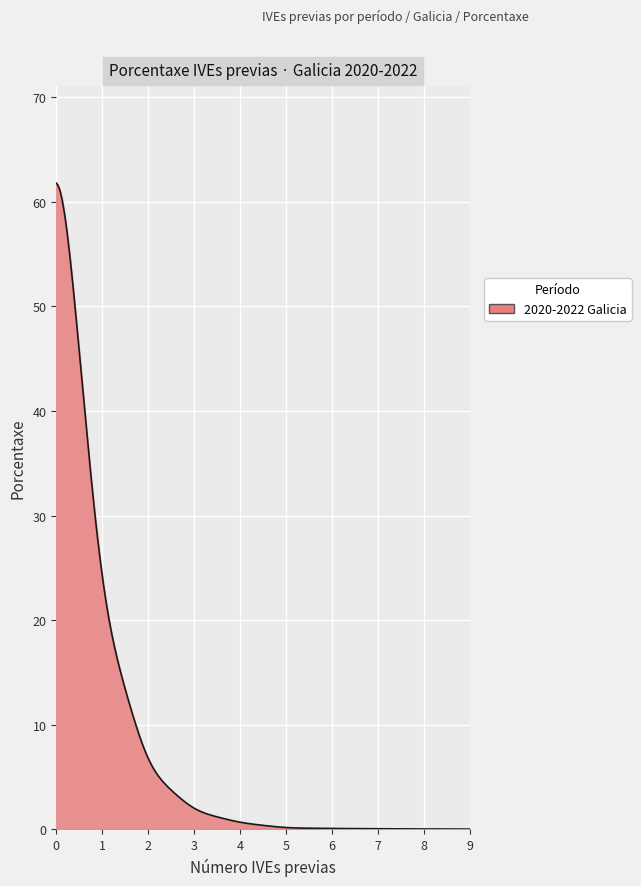

What is the difference between the maximum and minimum values?

61.7